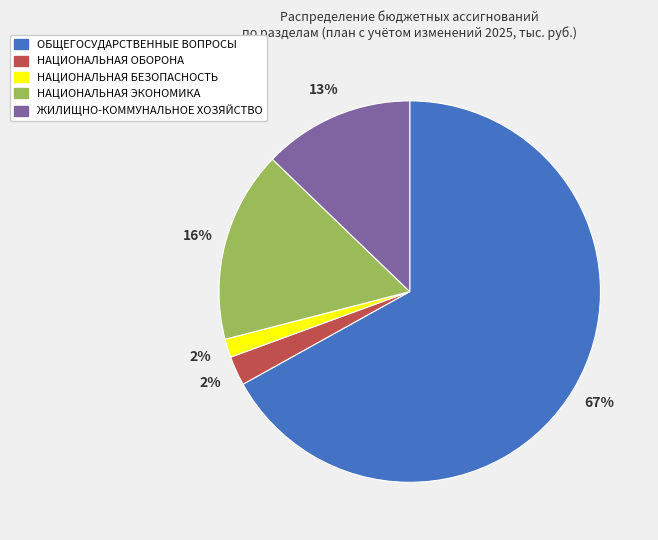

How many segments does this pie chart have?

5